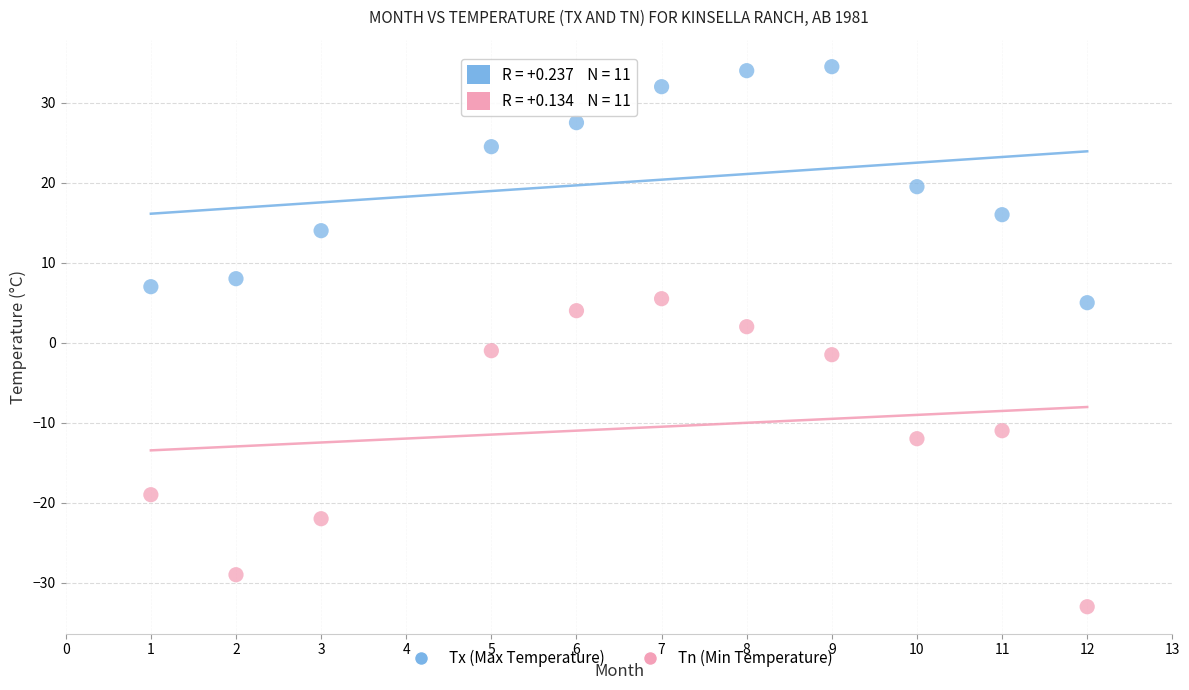

What are all the series names shown in the legend?

Tx (Max Temperature), Tn (Min Temperature)